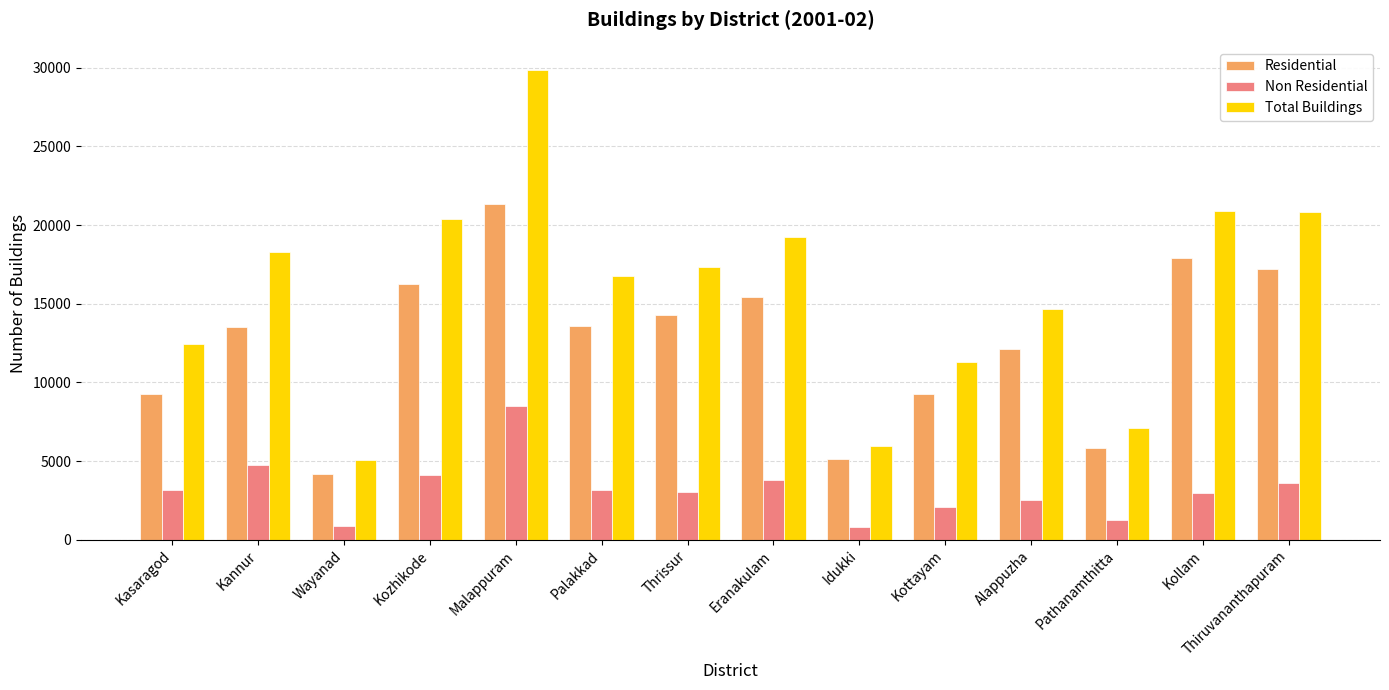

What is the greatest value displayed?

29840